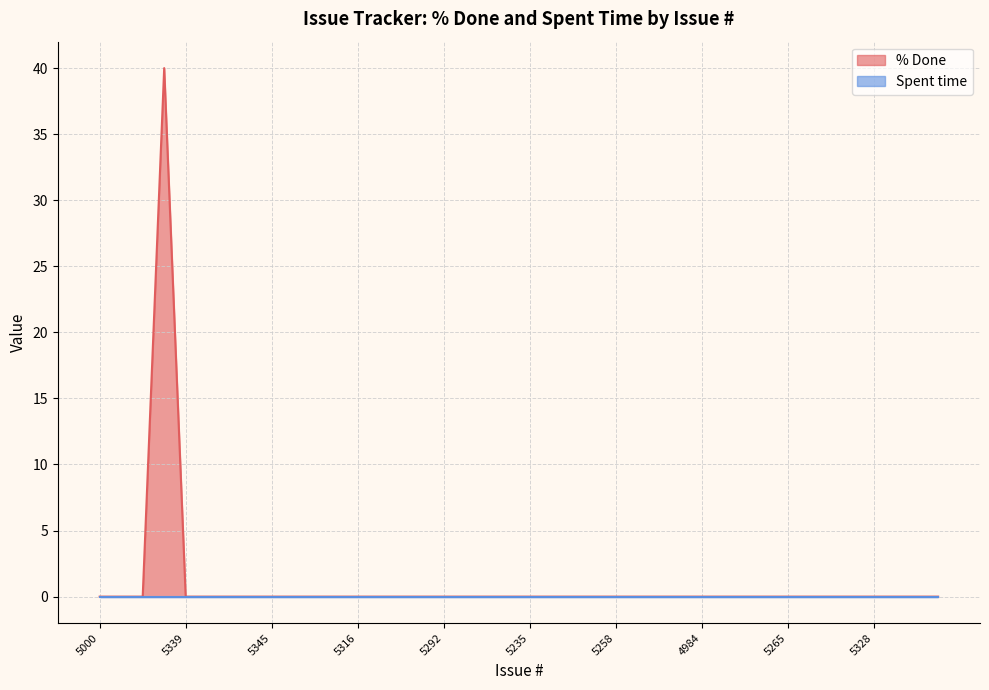

What is the sum of all values?

40